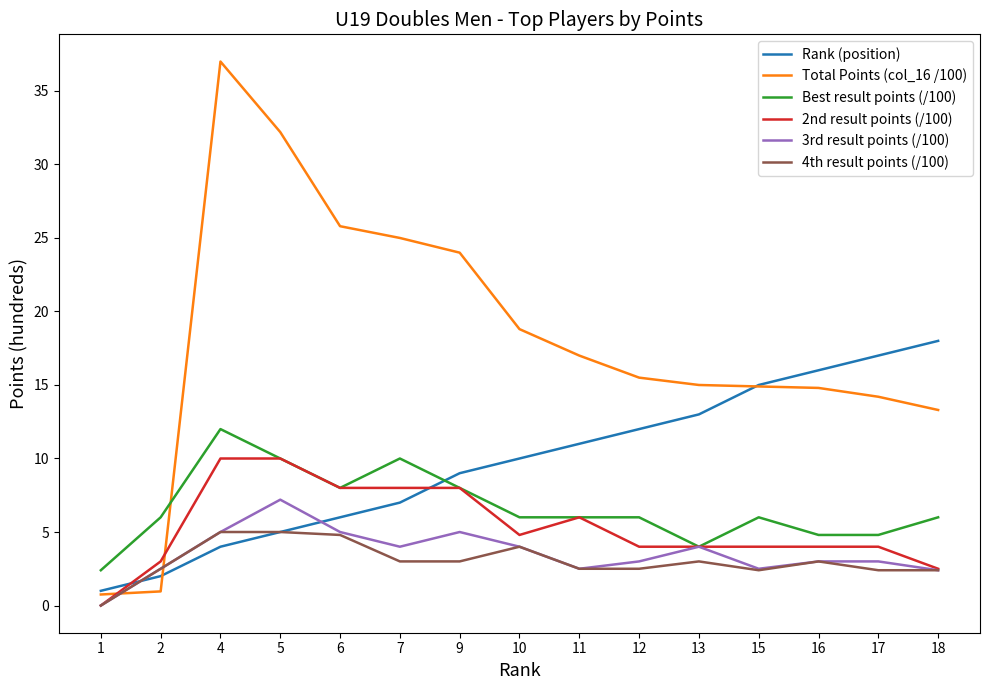

True or false: Total Points (col_16 /100) and 4th result points (/100) intersect in this chart.

True